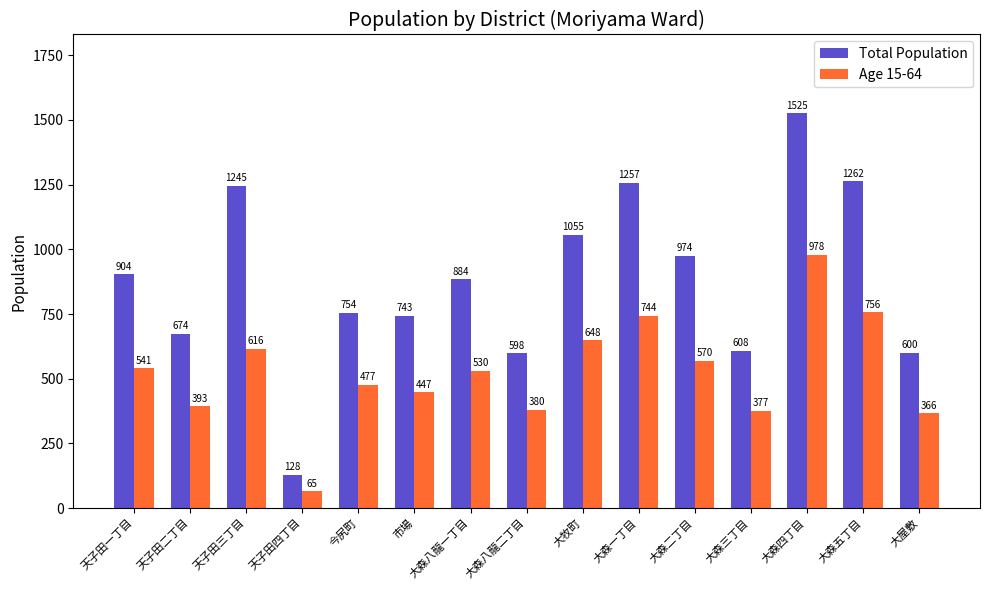

At which category is the sum across all series the highest?

大森四丁目